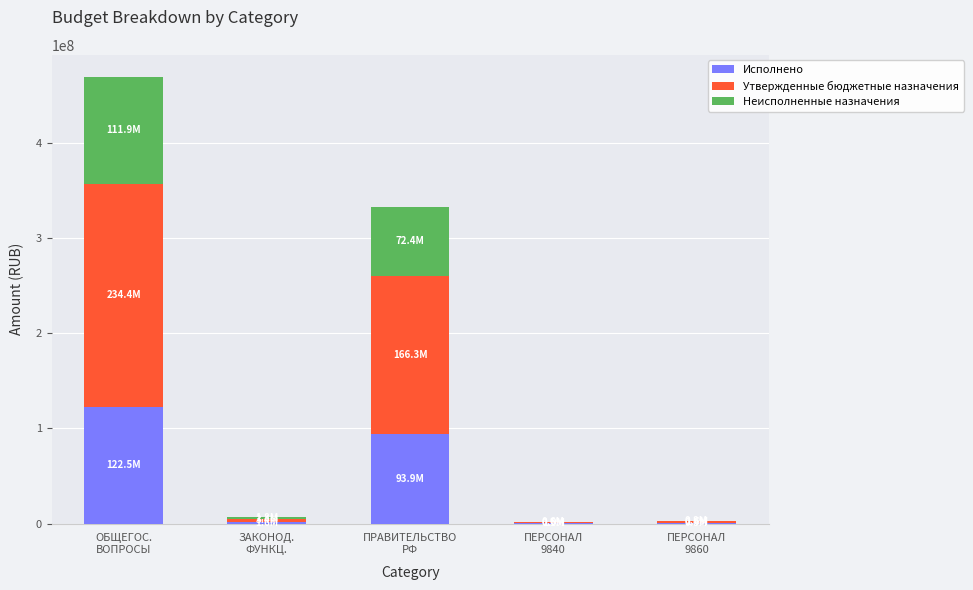

What is the highest value of the Исполнено series?

122497852.1